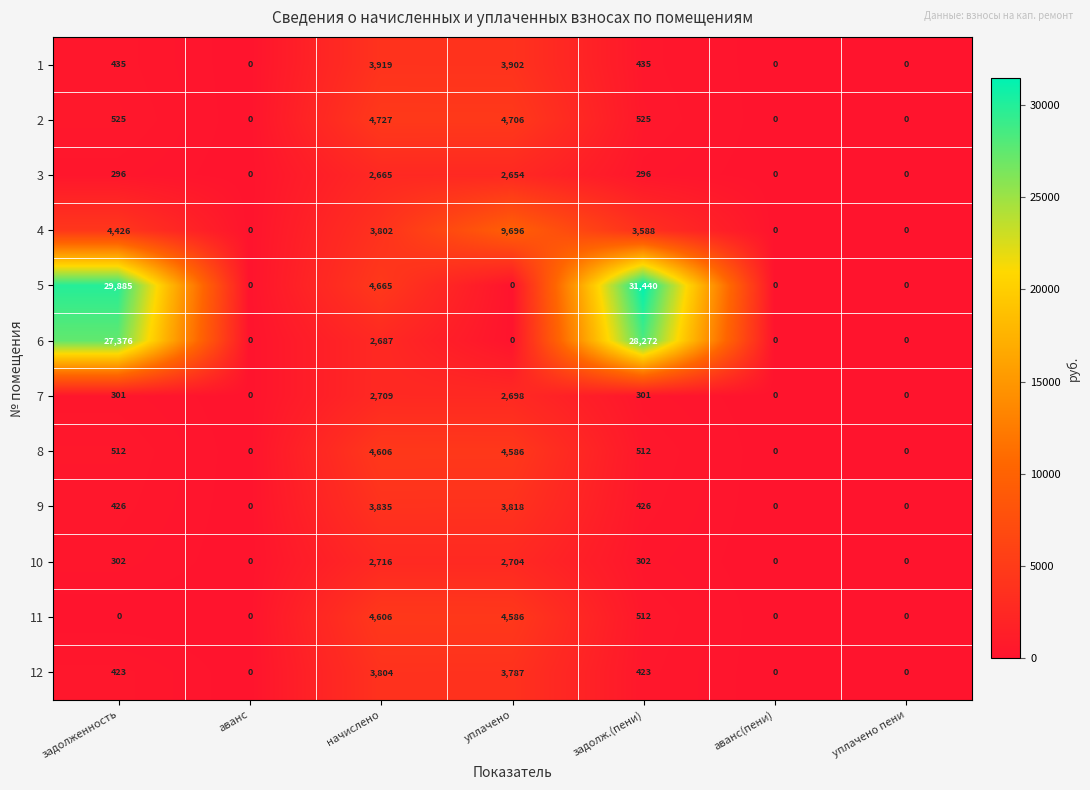

At which label does 4 reach its peak?

уплачено